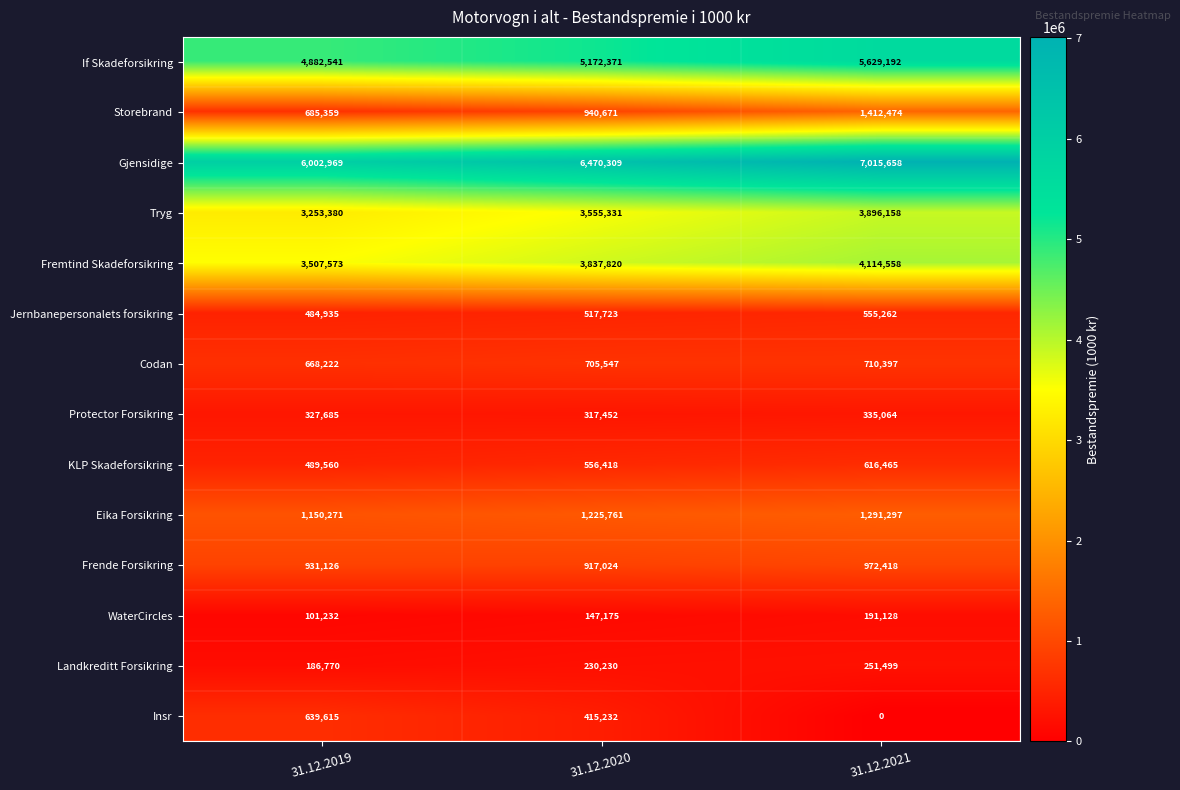

Which series has the widest spread of values?

Gjensidige